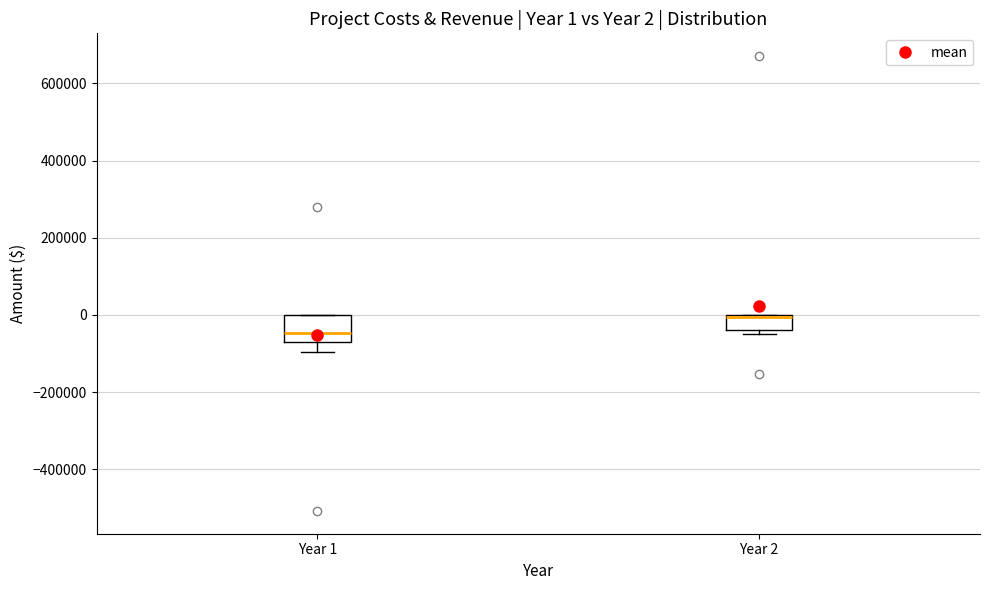

Which box has the highest median line?

Year 2